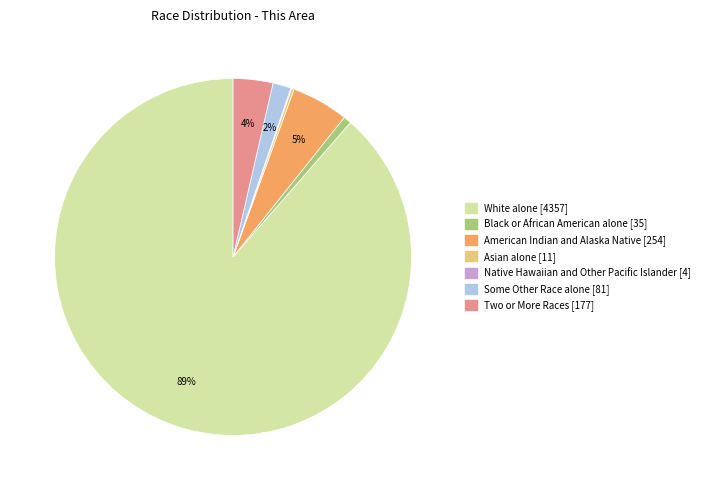

Is it true that Black or African American alone is 11% of the pie?

False